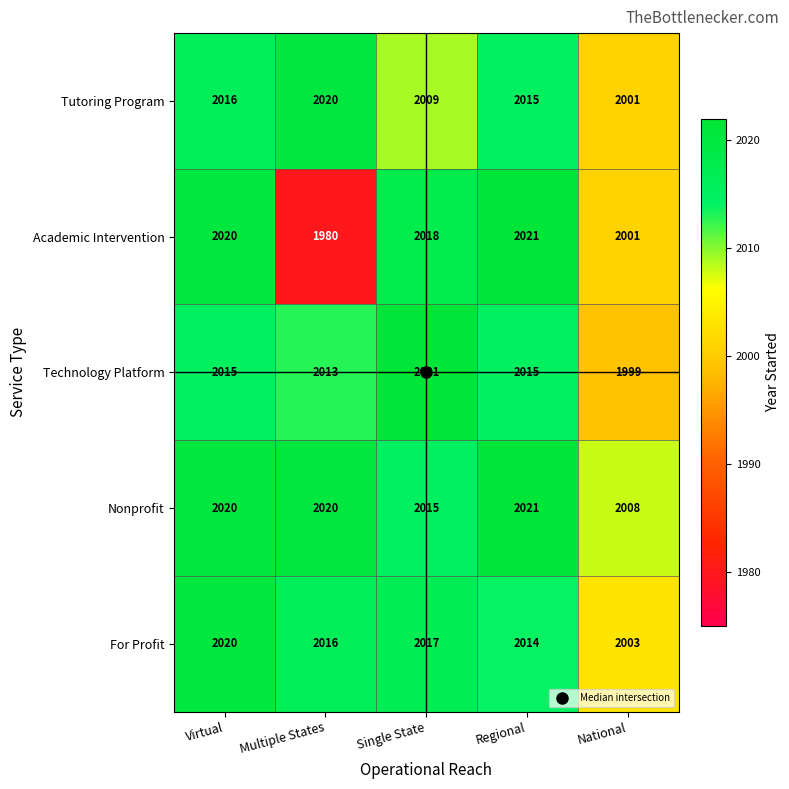

Rank the categories by Tutoring Program value from highest to lowest.

Multiple States, Virtual, Regional, Single State, National